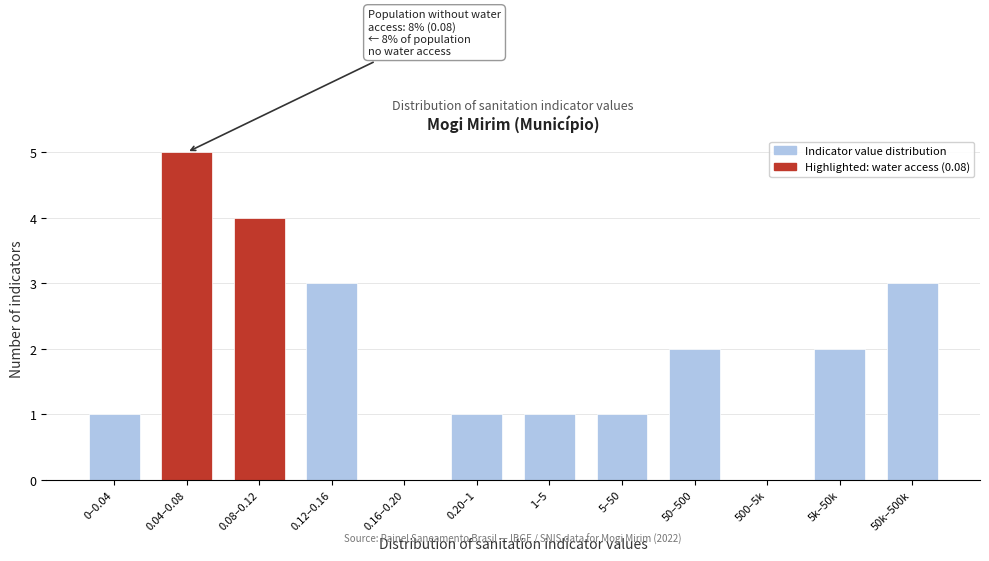

Reading left to right, list all the values displayed in this chart.

0–0.04=1	0.04–0.08=5	0.08–0.12=4	0.12–0.16=3	0.16–0.20=0	0.20–1=1	1–5=1	5–50=1	50–500=2	500–5k=0	5k–50k=2	50k–500k=3